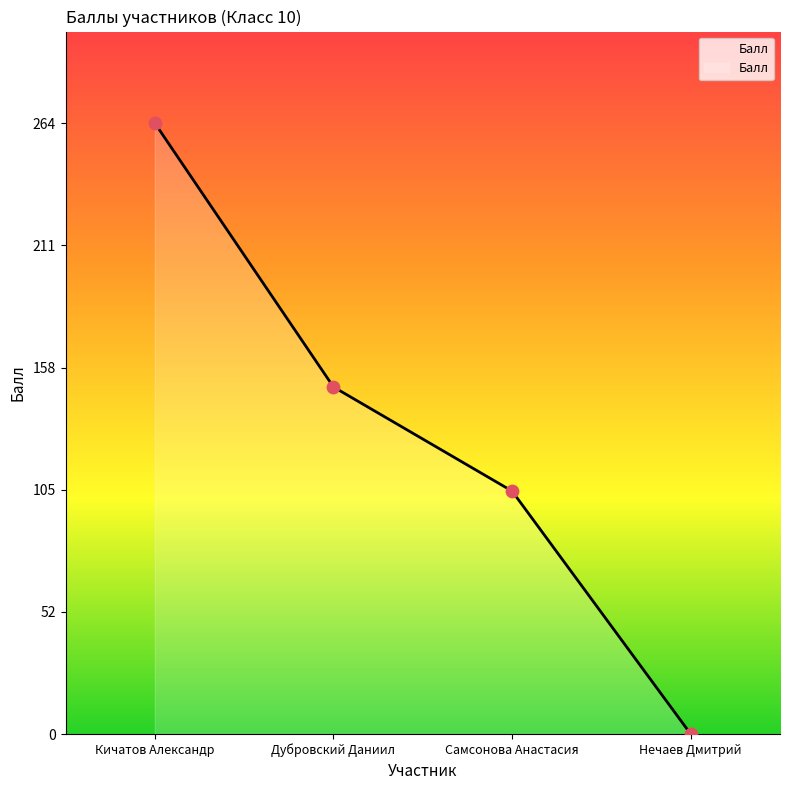

What is the change in value from Самсонова Анастасия to Нечаев Дмитрий?

-105